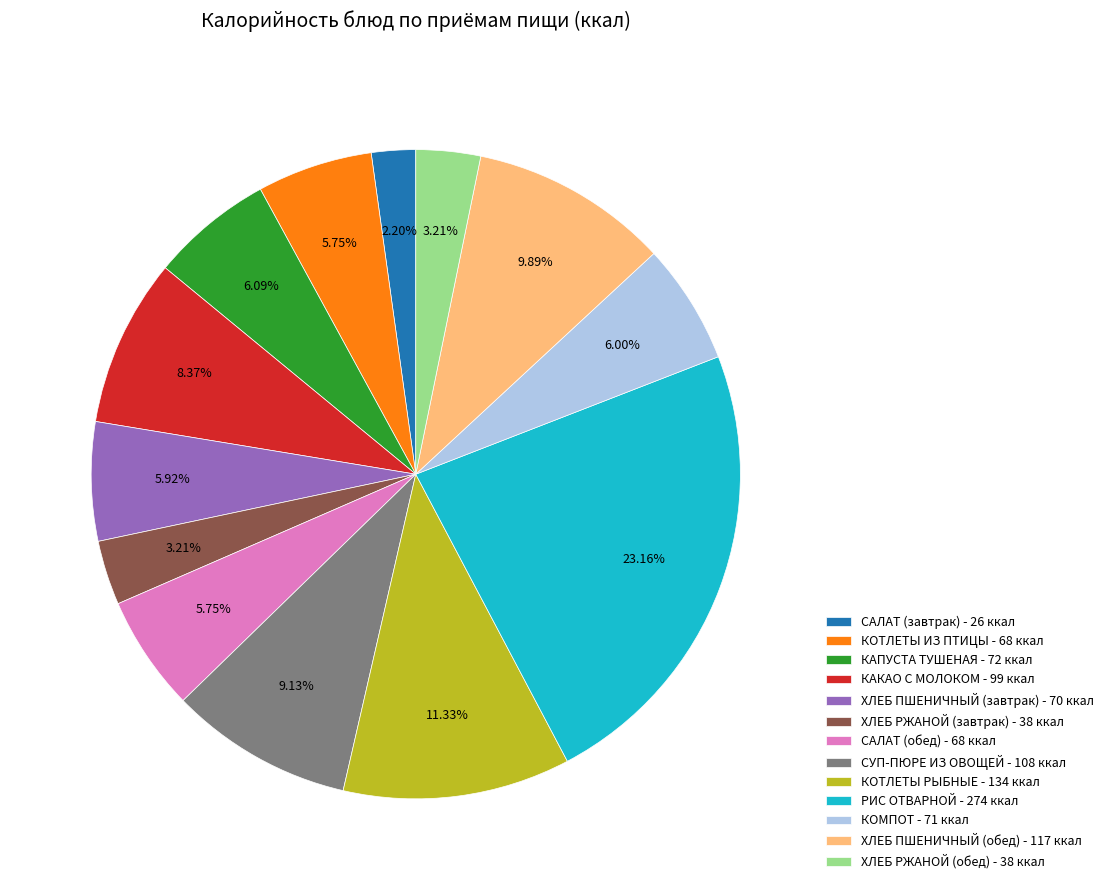

What percentage is the САЛАТ (завтрак) slice, to the nearest percent?

2%